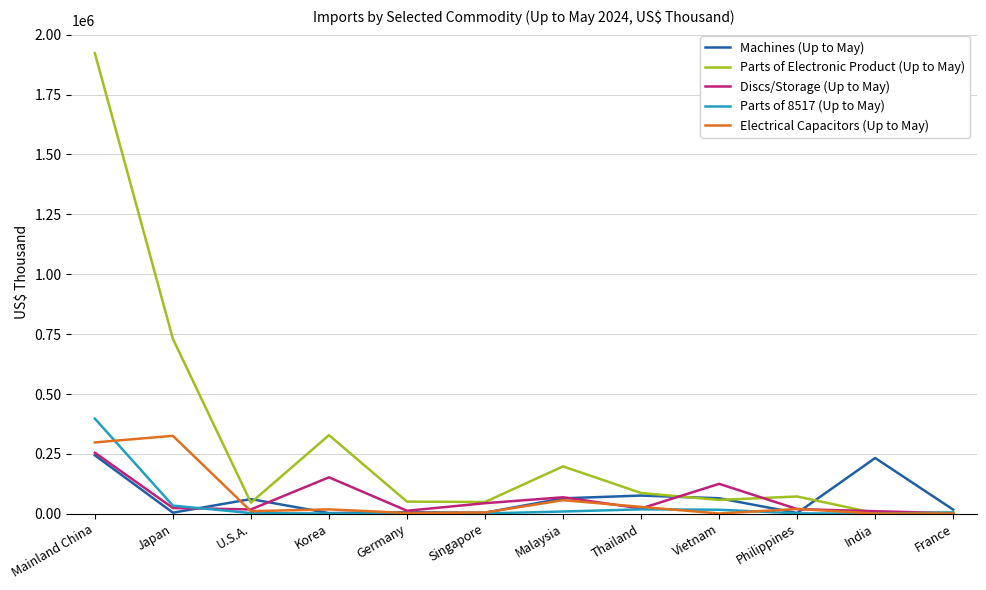

At which category is the sum across all series the highest?

Mainland China